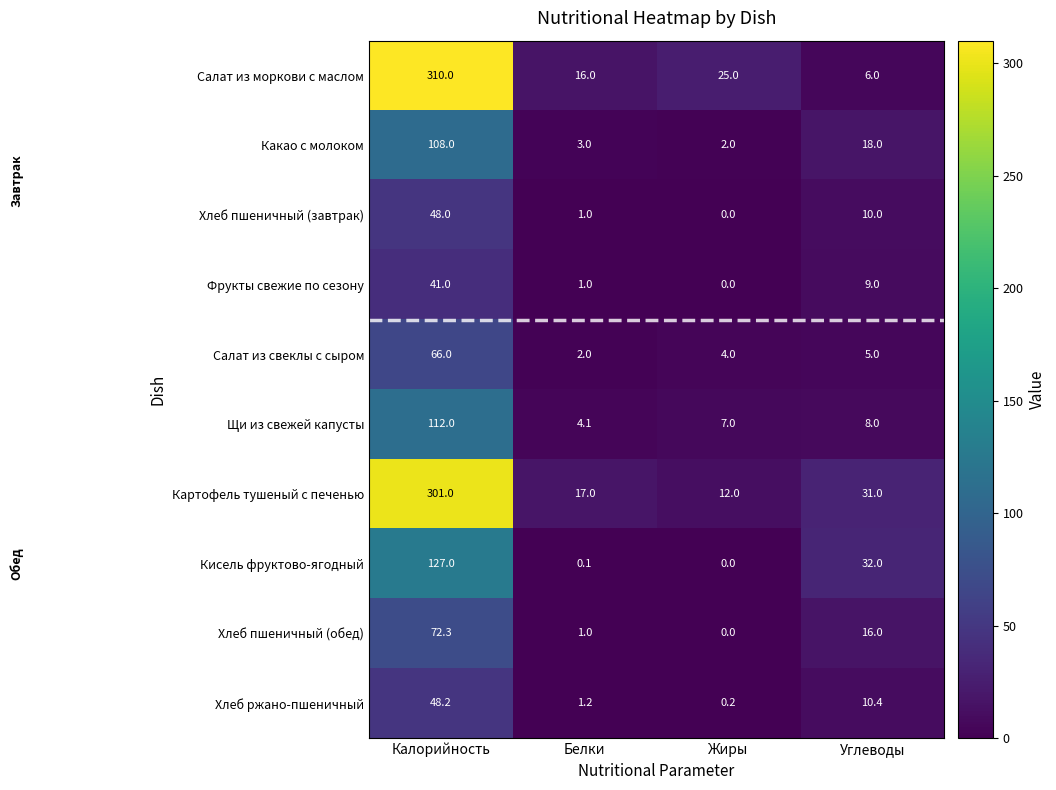

What is the total value across all series at Калорийность?

1233.5